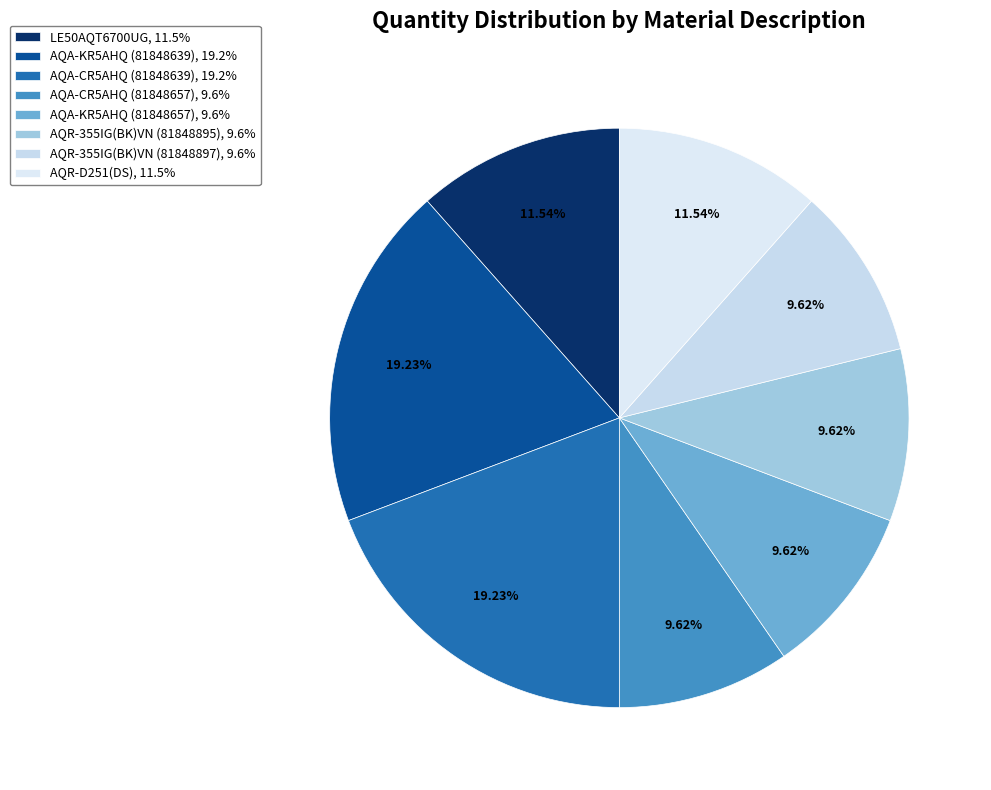

To the nearest percent, what percentage of the pie is AQA-KR5AHQ (81848639)?

19%